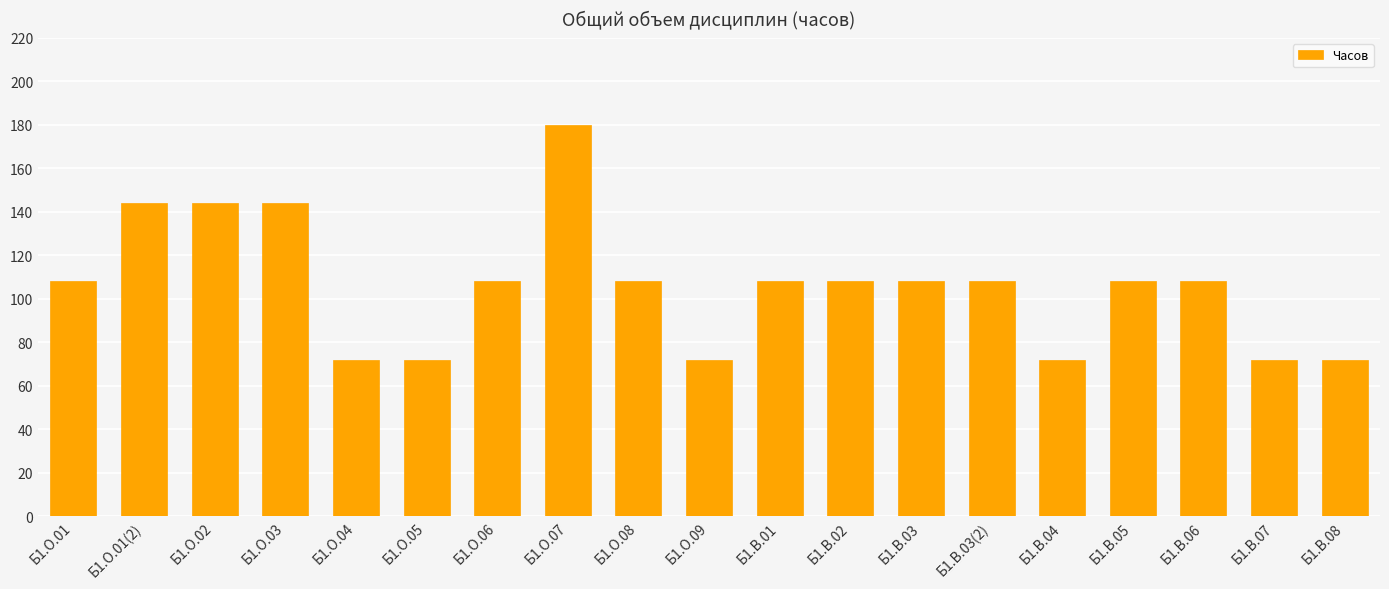

True or false: the data shows 108 at Б1.В.05.

True